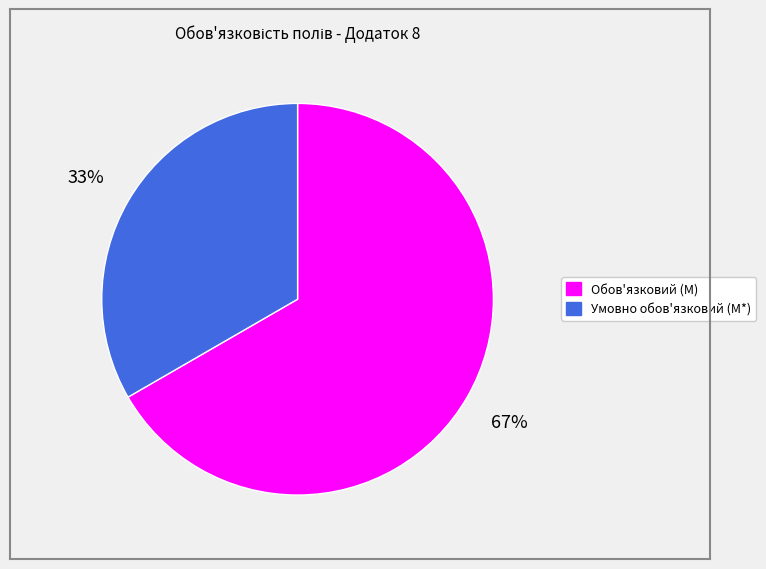

Between Обов'язковий (M) and Умовно обов'язковий (M*), which is larger?

Обов'язковий (M)